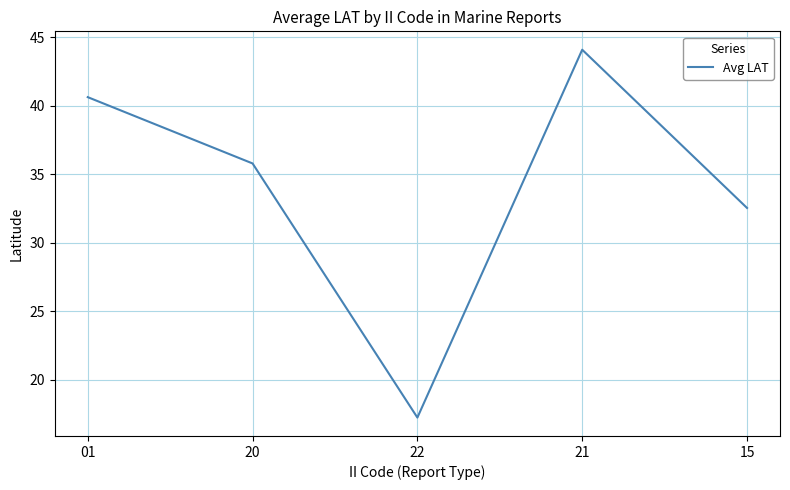

Rank the categories by value from lowest to highest.

22, 15, 20, 01, 21